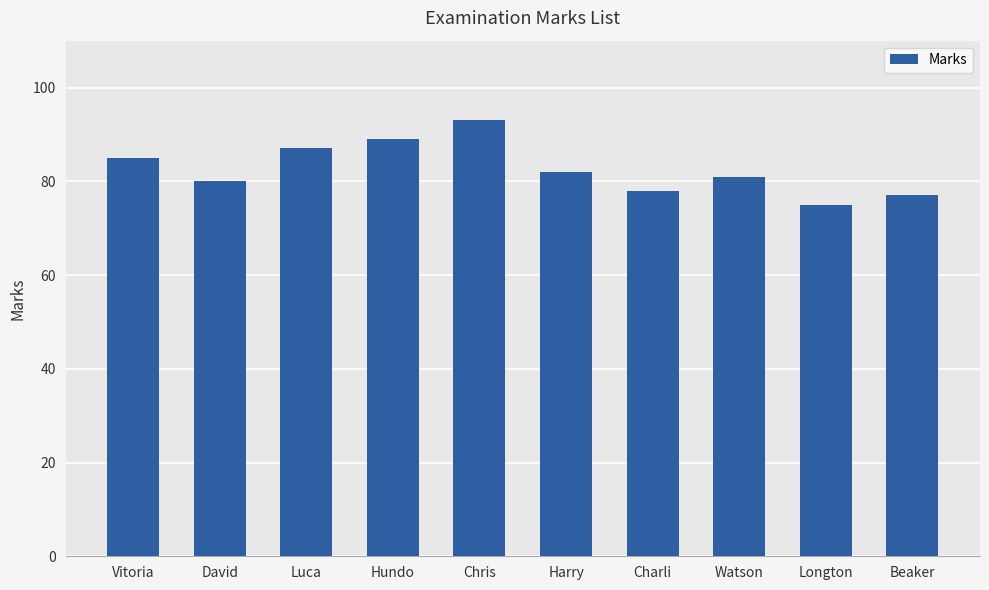

What is the sum of all values?

827